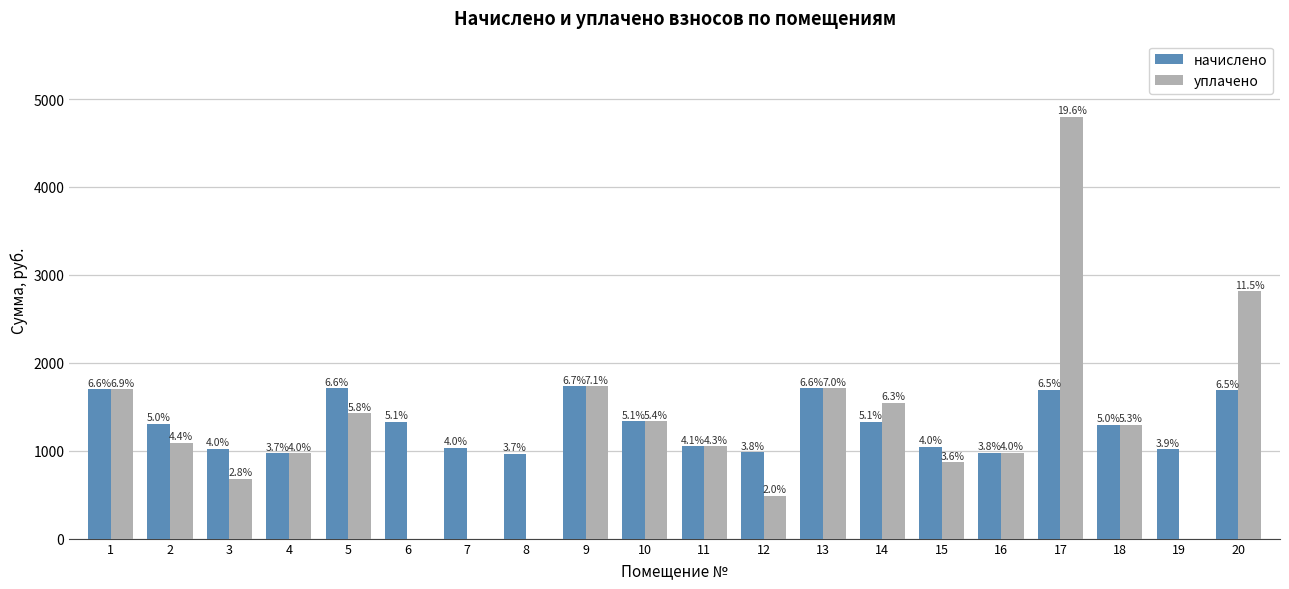

At which label is уплачено closest to 2400?

20